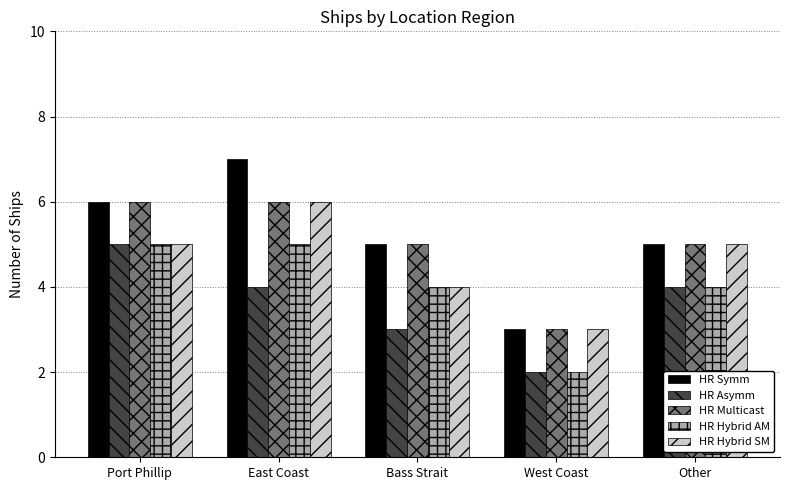

Which series has the widest spread of values?

HR Symm